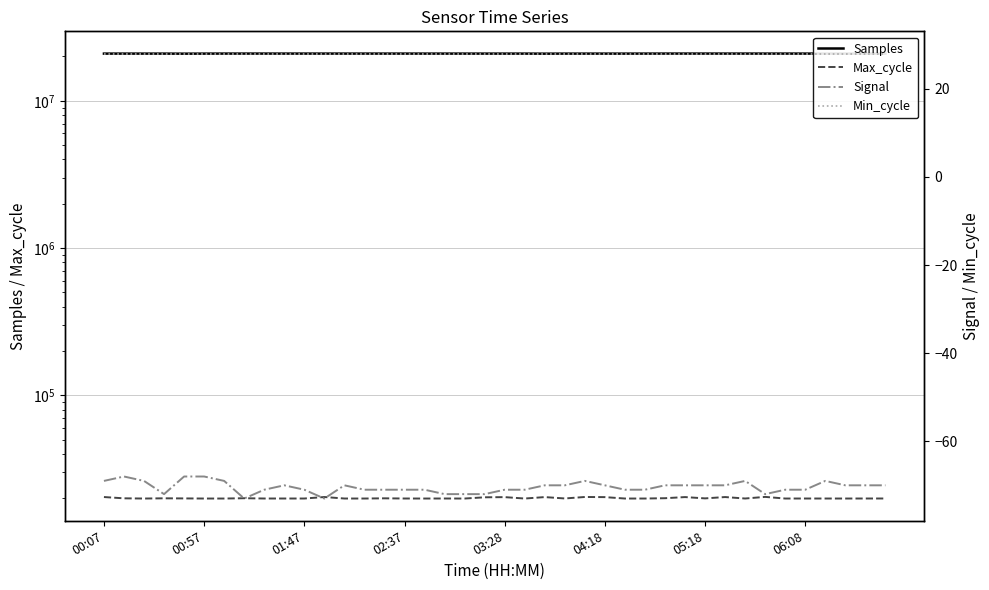

What is the value of the Signal point at the 30th from the left?

-70